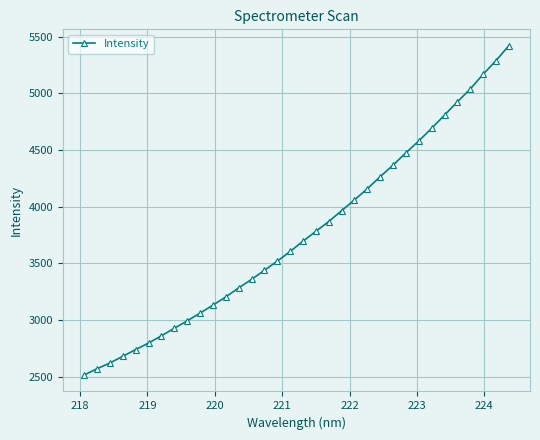

What is the value of the 14th point from the left?

3357.5